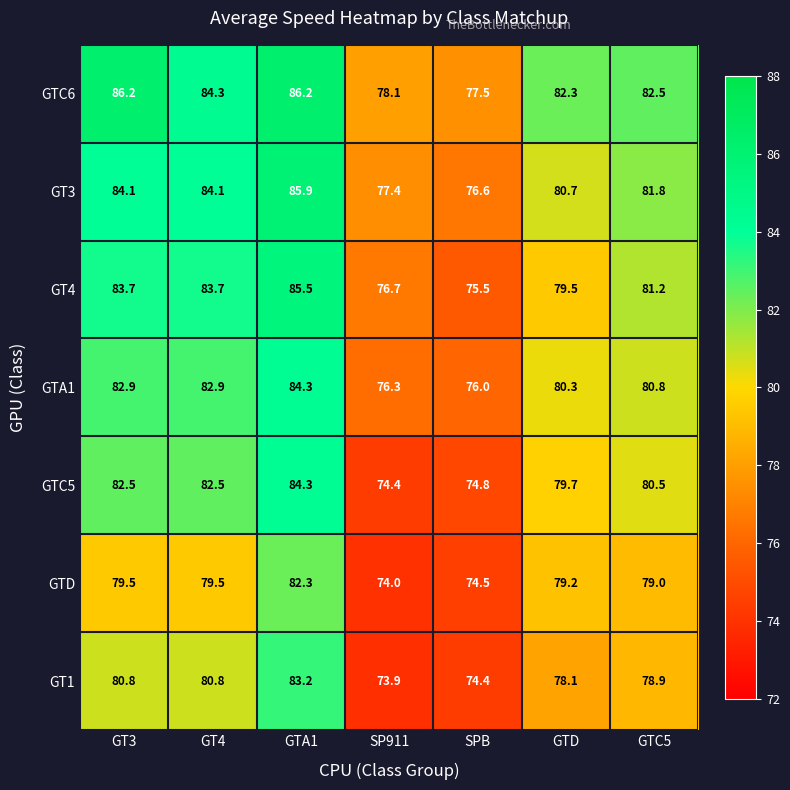

How many categories are shown in the chart?

7